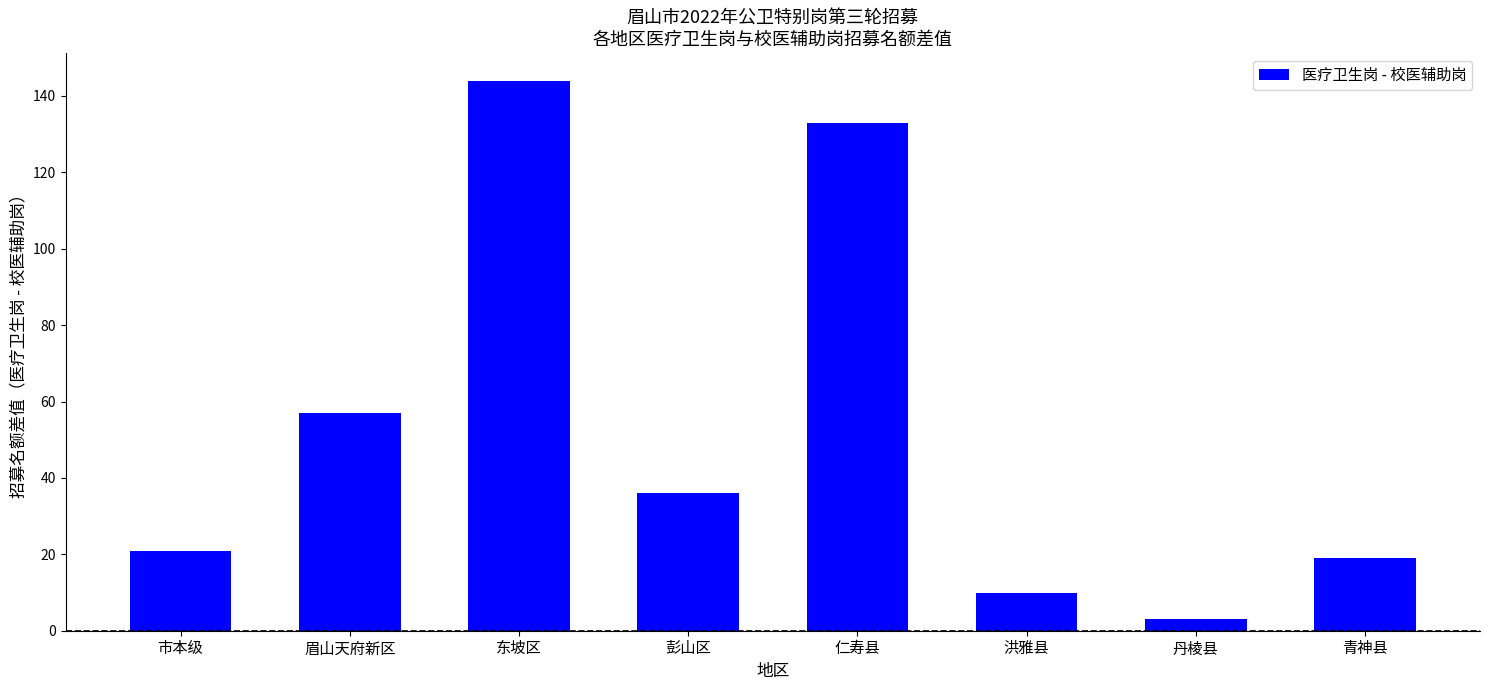

The chart shows a value of 10 at 洪雅县. True or false?

True